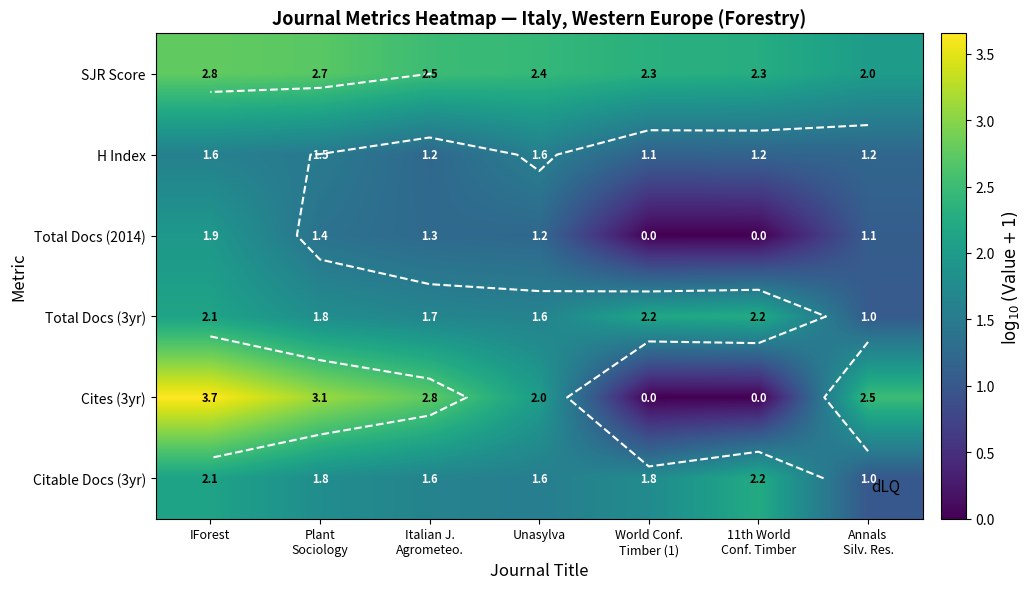

True or false: Cites (3yr) has a value of 6.2 at IForest.

False